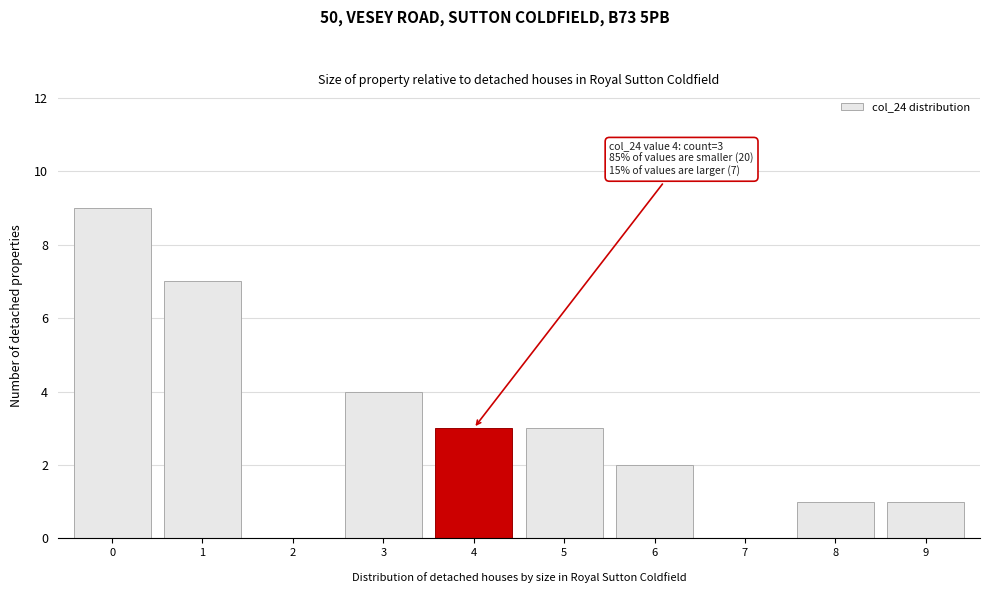

Reading left to right, what are all the values shown in this chart?

0=9	1=7	2=0	3=4	4=3	5=3	6=2	7=0	8=1	9=1